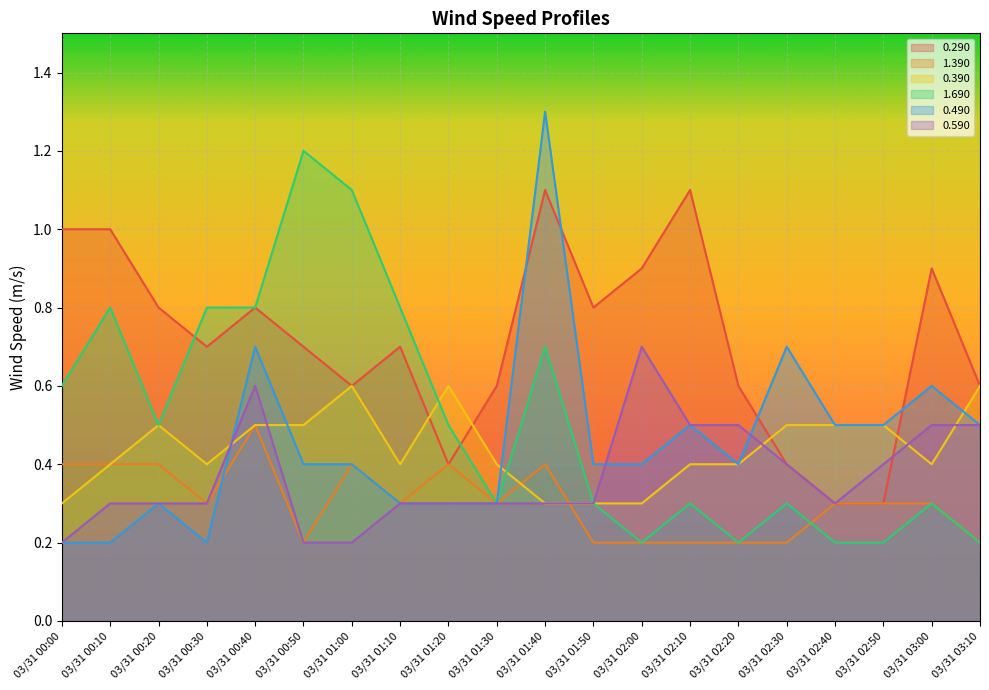

True or false: 1.690 and 0.290 intersect in this chart.

True